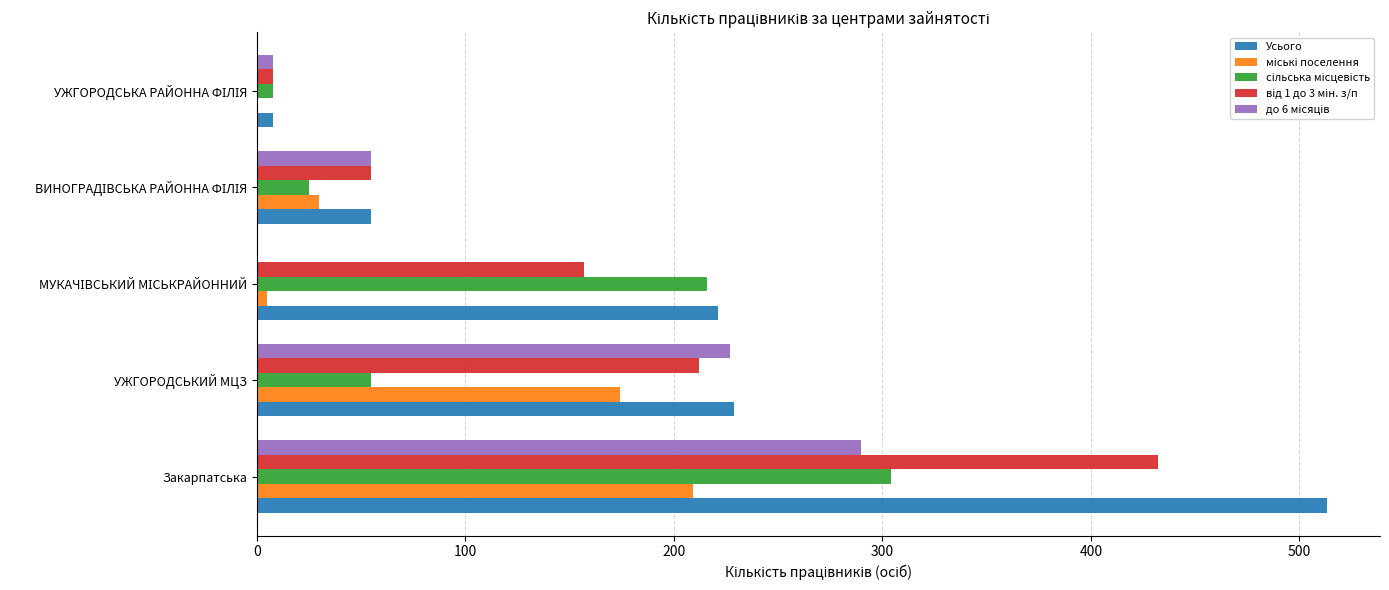

Which series has the largest total across all categories?

Усього